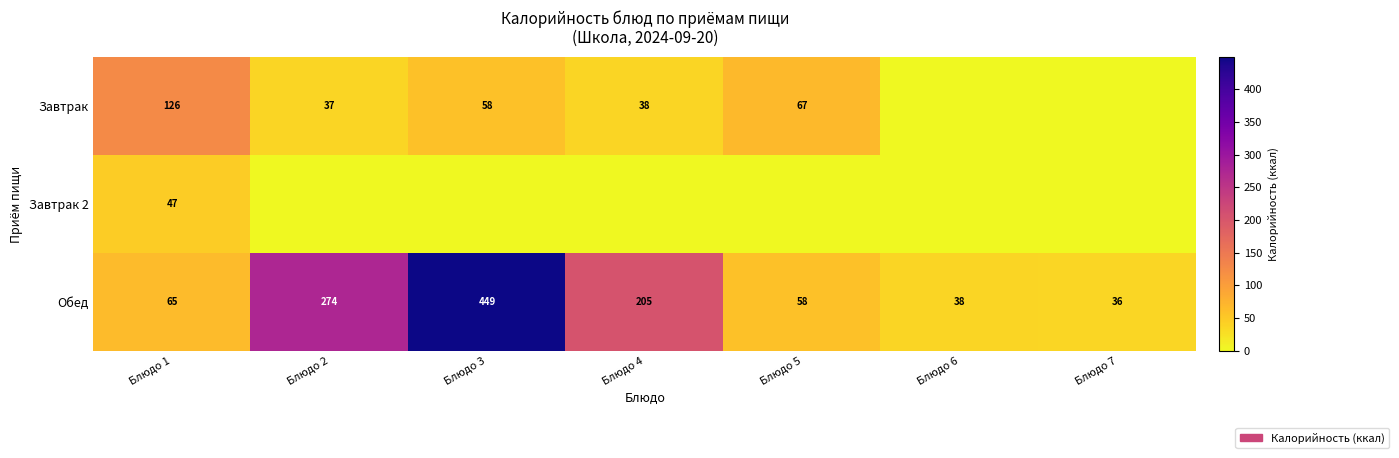

The Обед series shows 37 at Блюдо 5. True or false?

False